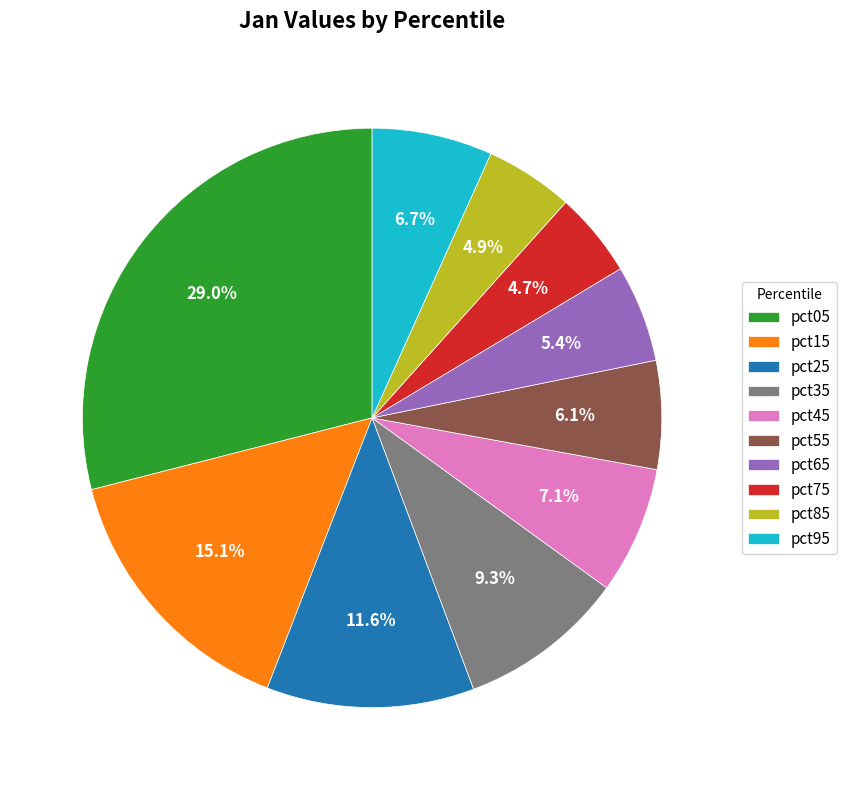

Between pct75 and pct45, which is larger?

pct45